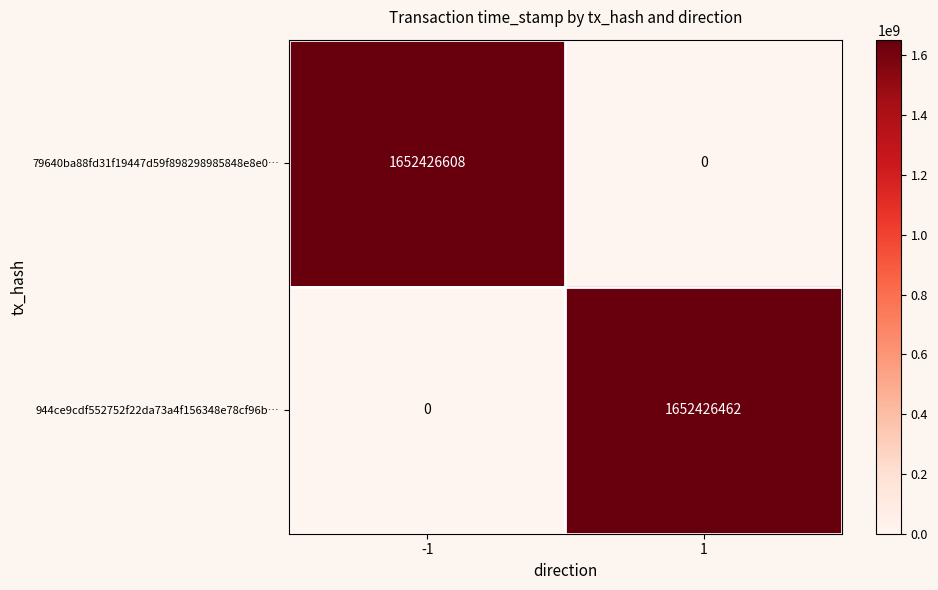

What is the sum of the 944ce9cdf552752f22da73a4f156348e78cf96b… values at 1 and -1?

1652426462